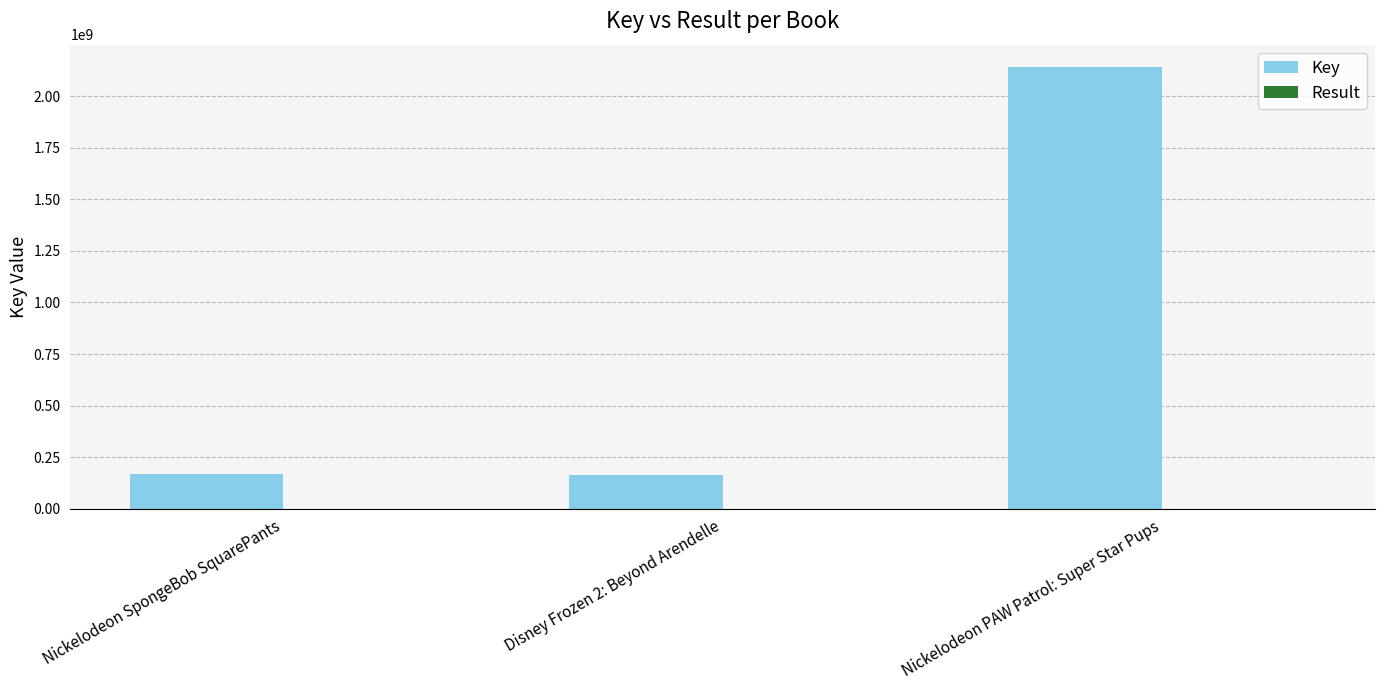

The value of Key at Disney Frozen 2: Beyond Arendelle is 161504721. True or false?

True